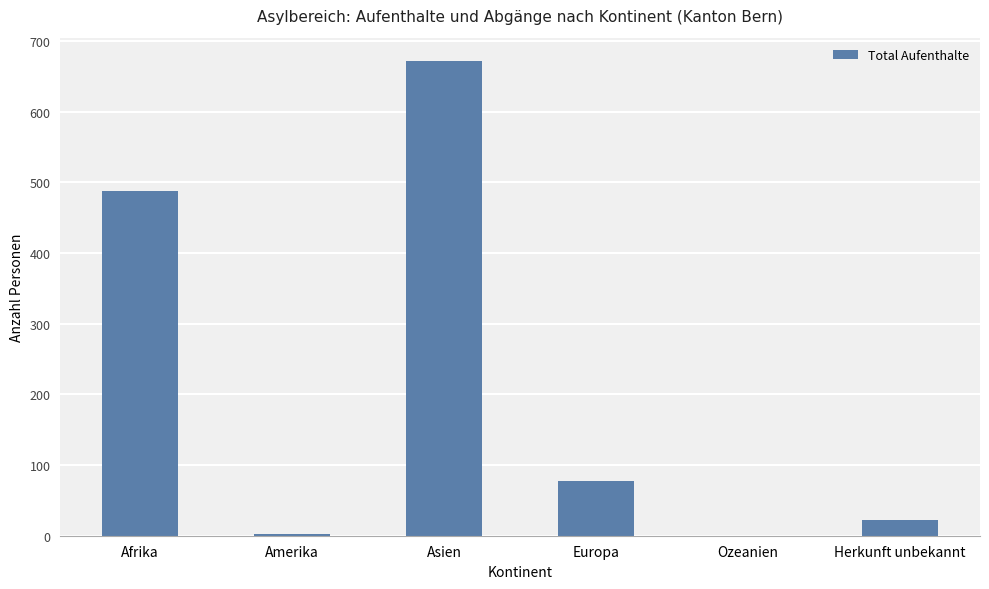

What is the greatest value displayed?

671